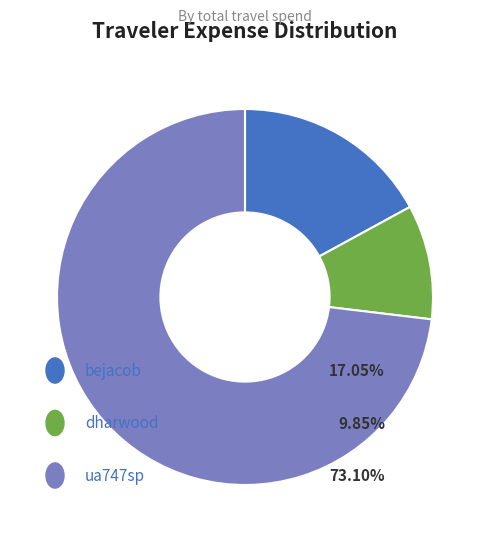

Does any single category account for the majority?

Yes